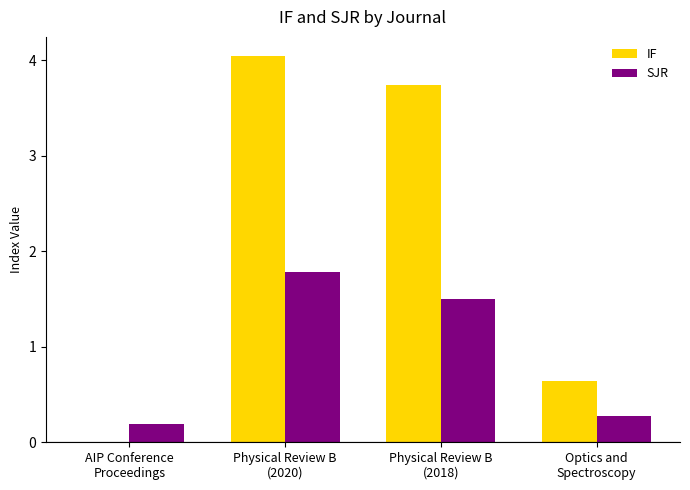

Where does the SJR series first go above 1?

Physical Review B
(2020)